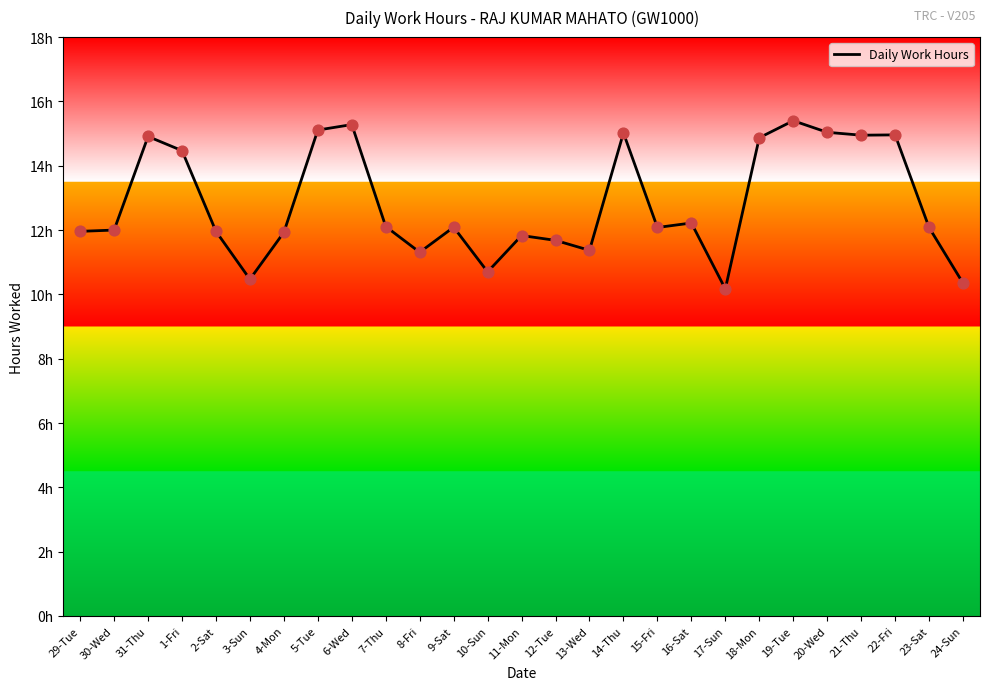

What is the change in value from 8-Fri to 22-Fri?

+3.7